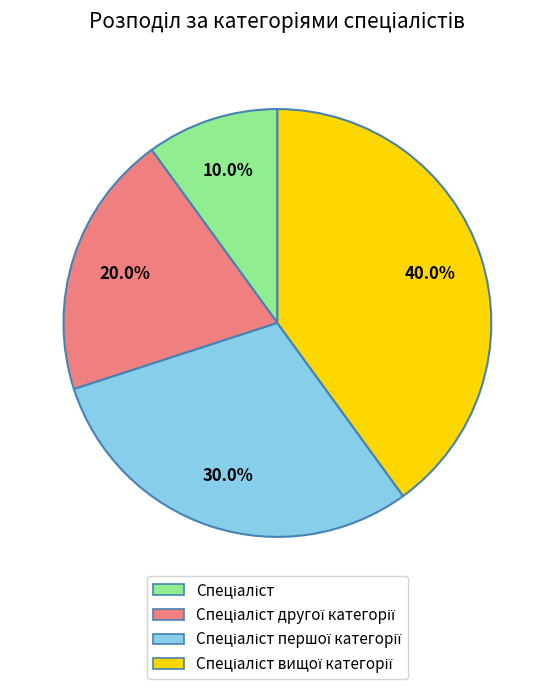

Does any single category account for the majority?

No